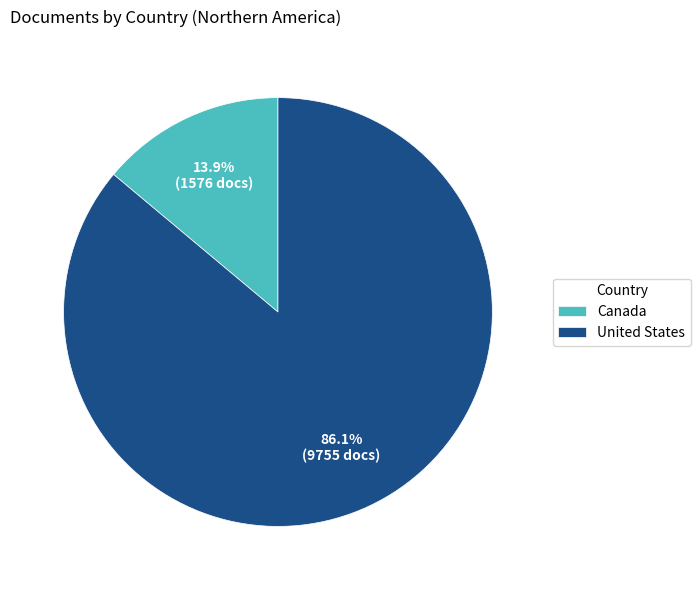

The Canada slice represents 1% of the pie. True or false?

False